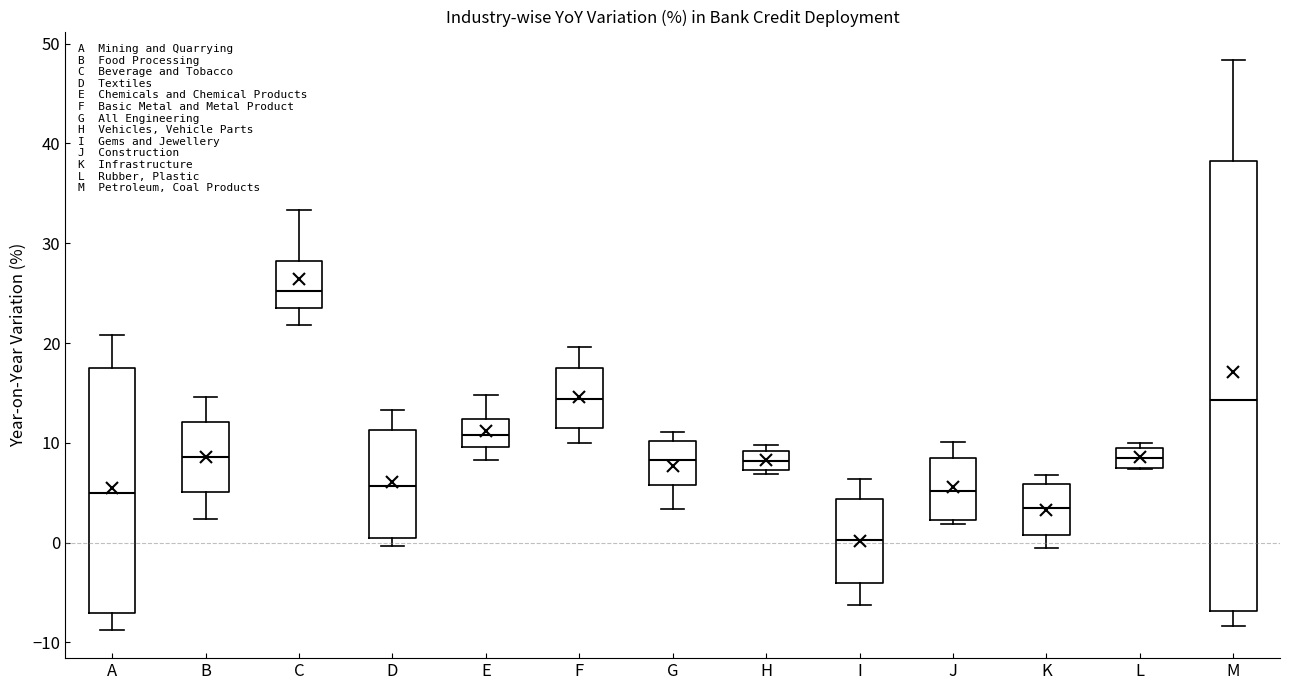

Reading left to right, read every box against the y-axis: the position of its median line, the range the box covers, and the ends of its whiskers. The values are not printed on the chart, so give them approximately, as read against the axis.

A: median 5, box -7 to 17, whiskers -9 to 21
B: median 9, box 5 to 12, whiskers 2 to 15
C: median 25, box 23 to 28, whiskers 22 to 33
D: median 6, box 0 to 11, whiskers 0 (just below the box's lower edge) to 13
E: median 11, box 10 to 12, whiskers 8 to 15
F: median 14, box 11 to 17, whiskers 10 to 20
G: median 8, box 6 to 10, whiskers 3 to 11
H: median 8, box 7 to 9, whiskers 7 (just below the box's lower edge) to 10
I: median 0, box -4 to 4, whiskers -6 to 6
J: median 5, box 2 to 8, whiskers 2 (just below the box's lower edge) to 10
K: median 3, box 1 to 6, whiskers -1 to 7
L: median 8, box 7 to 10, whiskers 7 to 10 (just above the box's upper edge)
M: median 14, box -7 to 38, whiskers -8 to 48